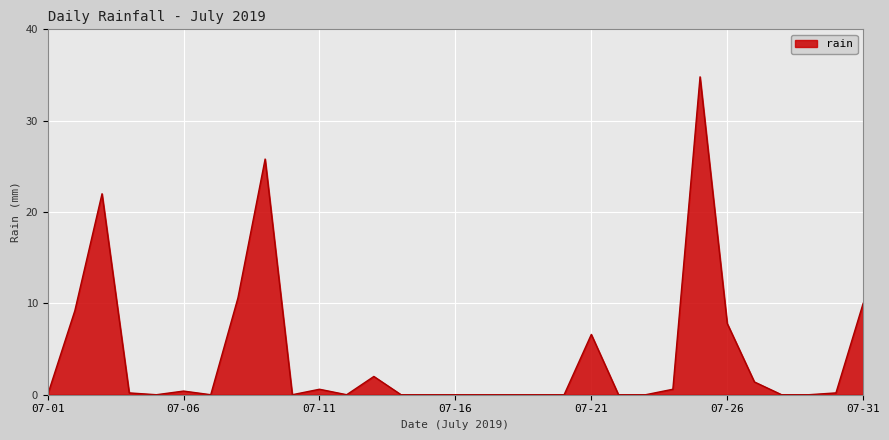

What is the difference between the maximum and minimum values?

34.8